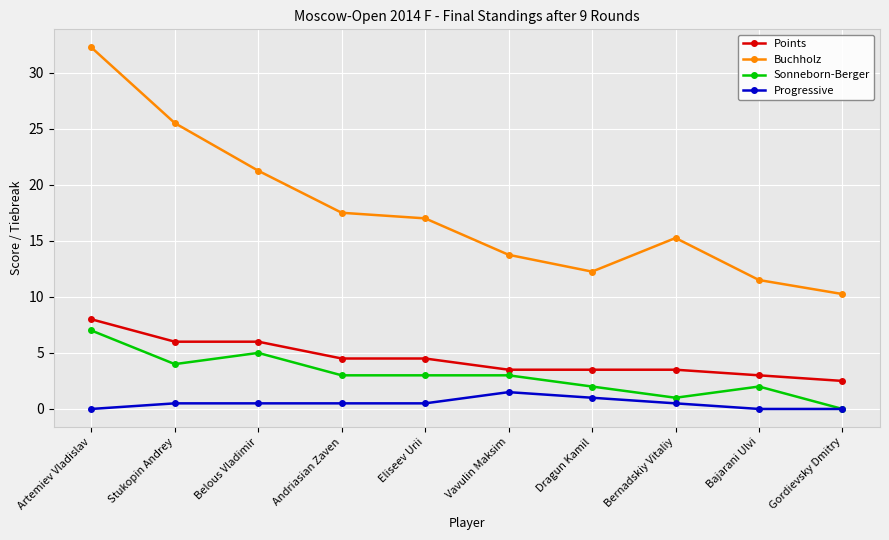

What is the maximum value for Points?

8.0